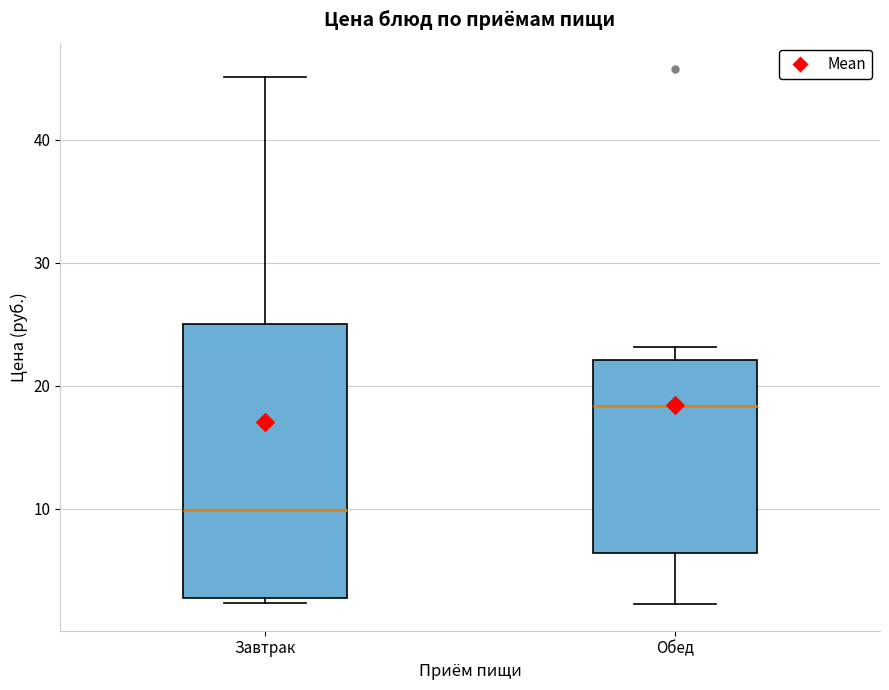

Reading left to right, read every box against the y-axis: the position of its median line, the range the box covers, and the ends of its whiskers. The values are not printed on the chart, so give them approximately, as read against the axis.

Завтрак: median 10, box 3 to 25, whiskers 2 to 45
Обед: median 18, box 6 to 22, whiskers 2 to 23